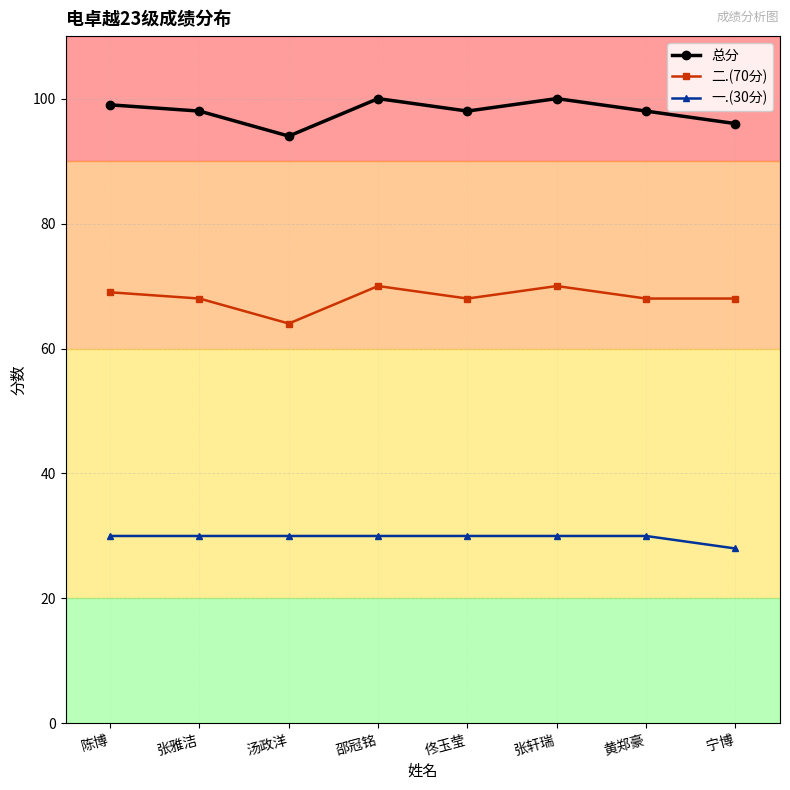

True or false: 一.(30分) and 二.(70分) cross at least once.

False